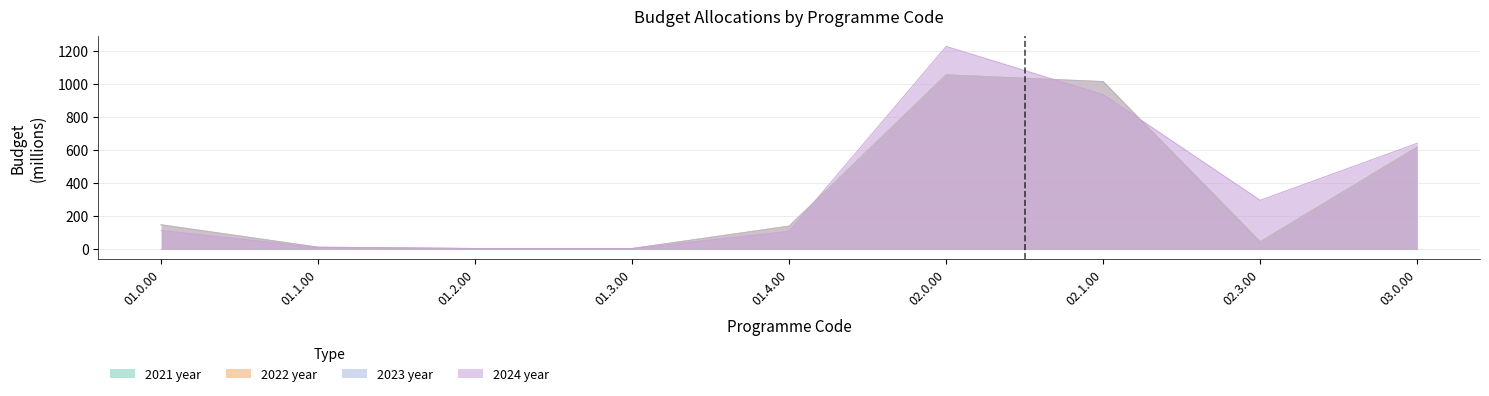

Is it true that 2022 year equals 1443.8 at 02.0.00?

False